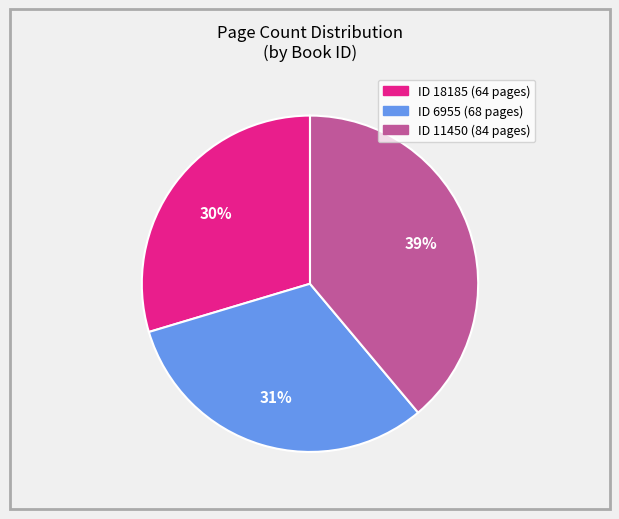

To the nearest percent, what is the difference between the largest and smallest slice percentages?

9%